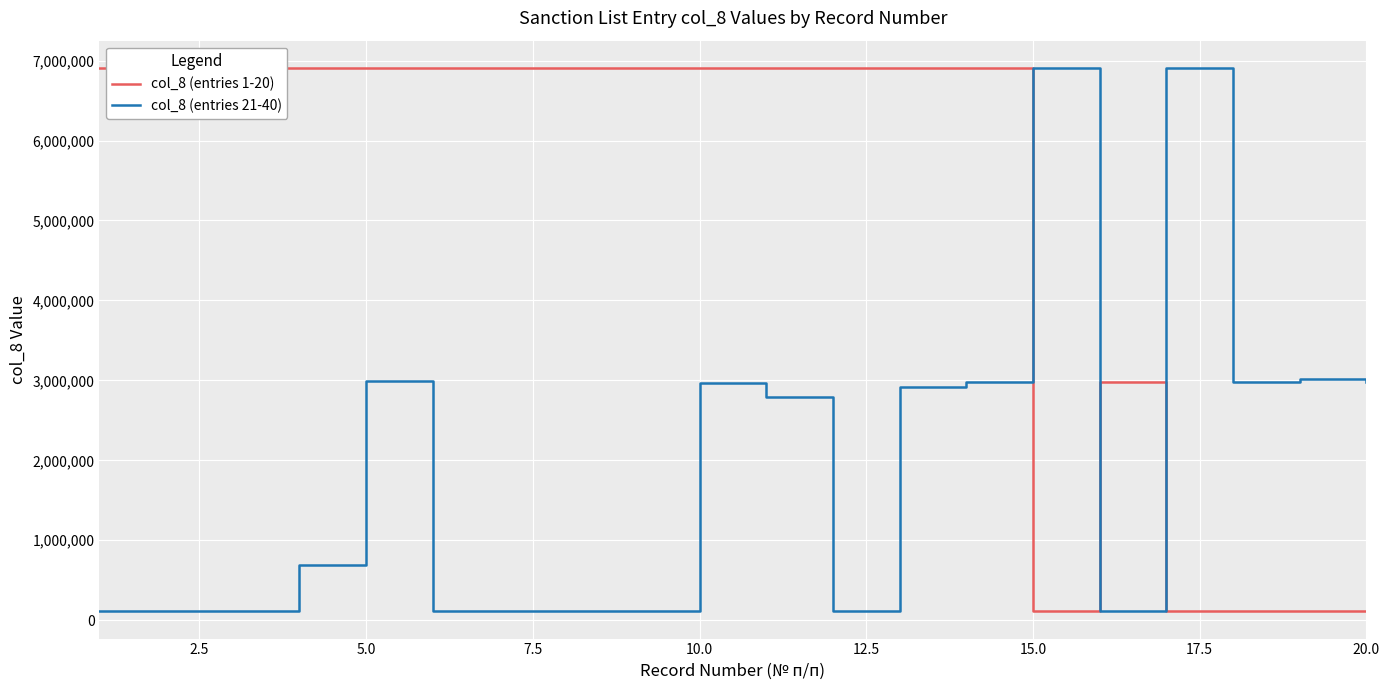

After their last crossing, which series has the higher values: col_8 (entries 1-20) or col_8 (entries 21-40)?

col_8 (entries 21-40)